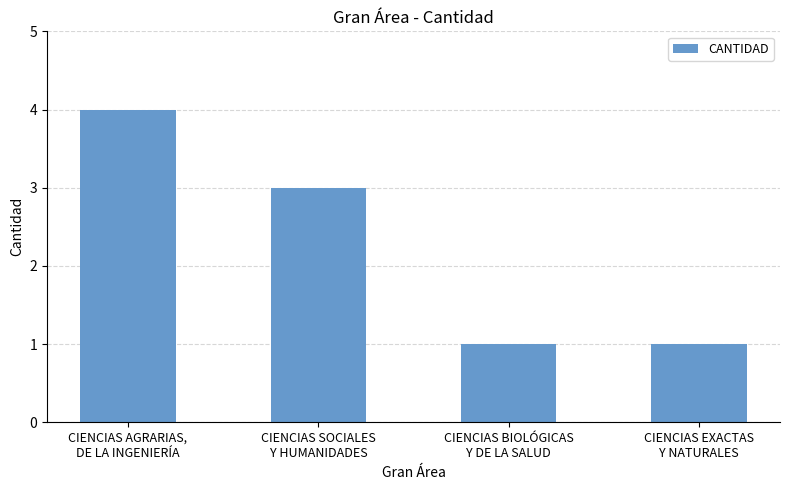

Reading left to right, extract all data points from this chart.

CIENCIAS AGRARIAS,
DE LA INGENIERÍA=4	CIENCIAS SOCIALES
Y HUMANIDADES=3	CIENCIAS BIOLÓGICAS
Y DE LA SALUD=1	CIENCIAS EXACTAS
Y NATURALES=1